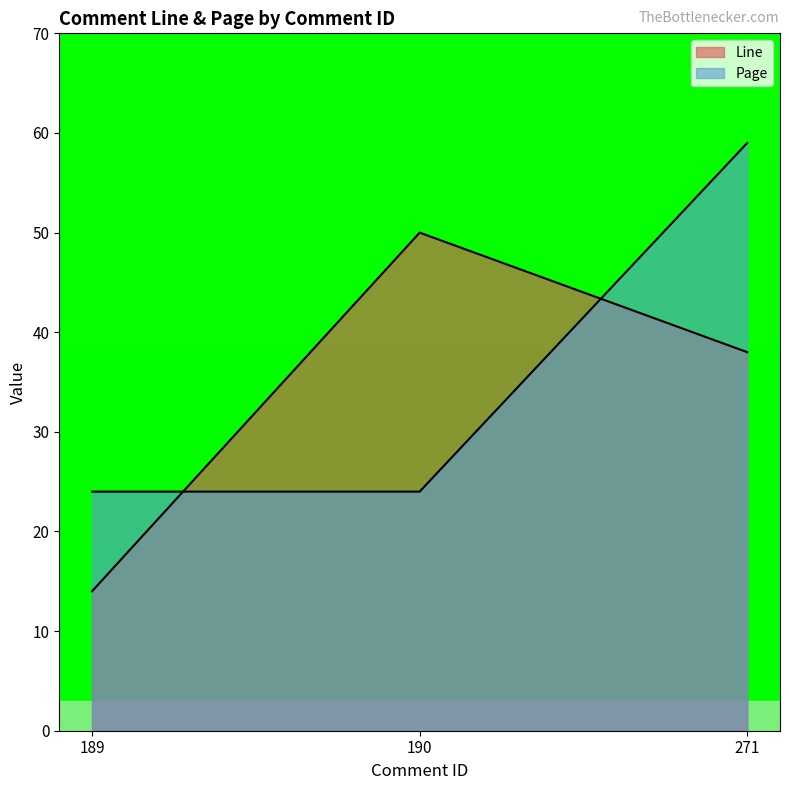

How many lines are shown in the chart?

2